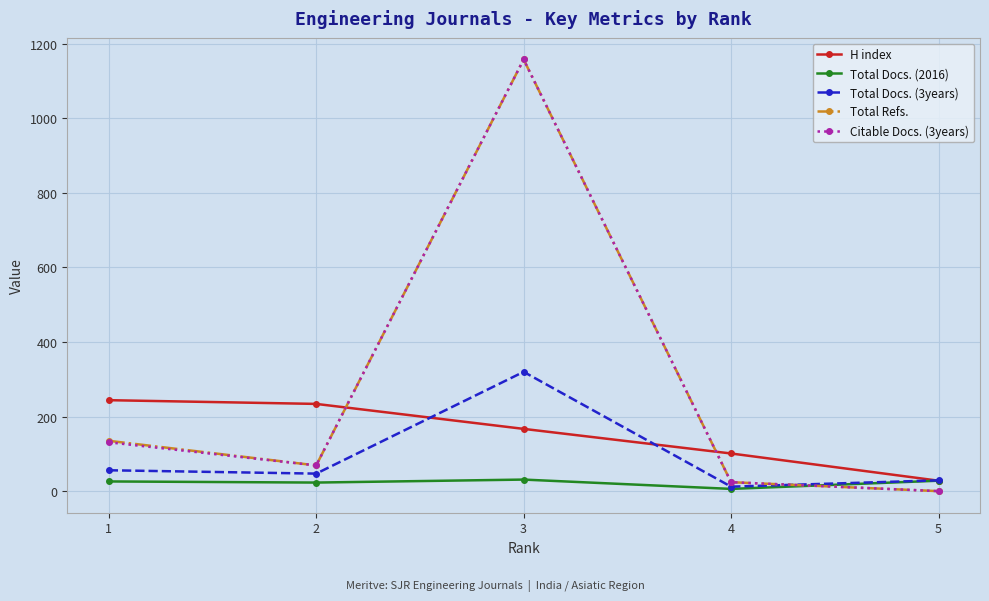

What is the difference between the highest and lowest values at 1?

218